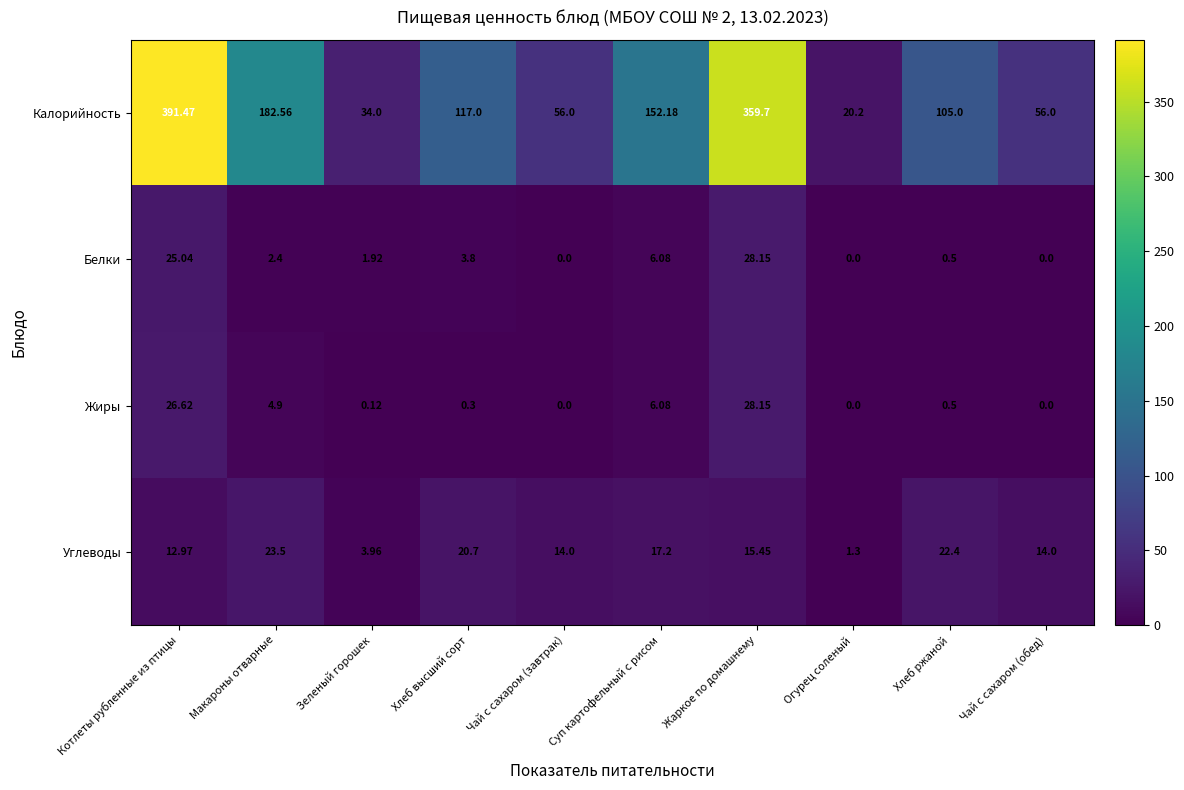

Between Чай с сахаром (завтрак) and Суп картофельный с рисом, which series saw the biggest shift?

Калорийность